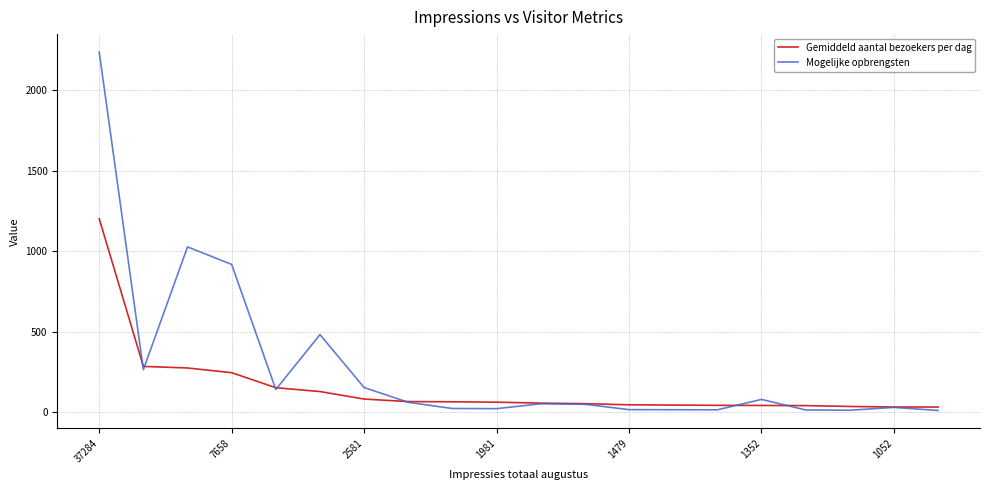

Which series has the largest total across all categories?

Mogelijke opbrengsten